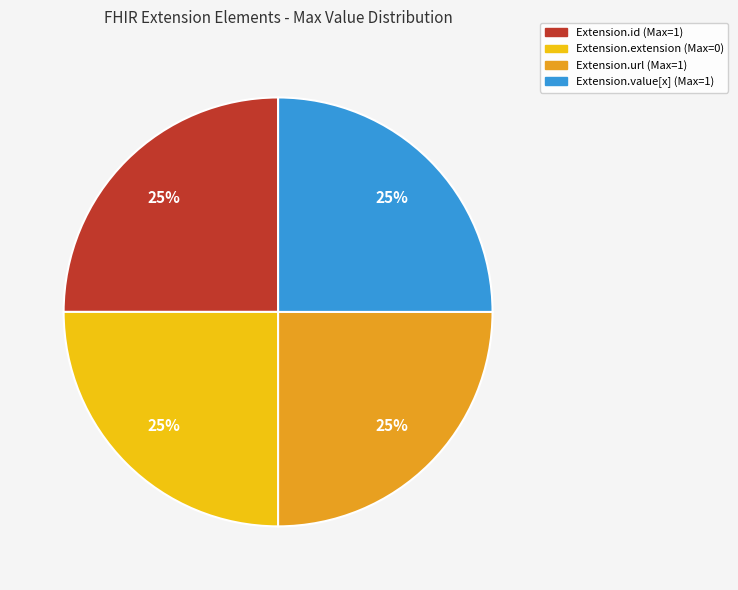

Does any single category account for the majority?

No